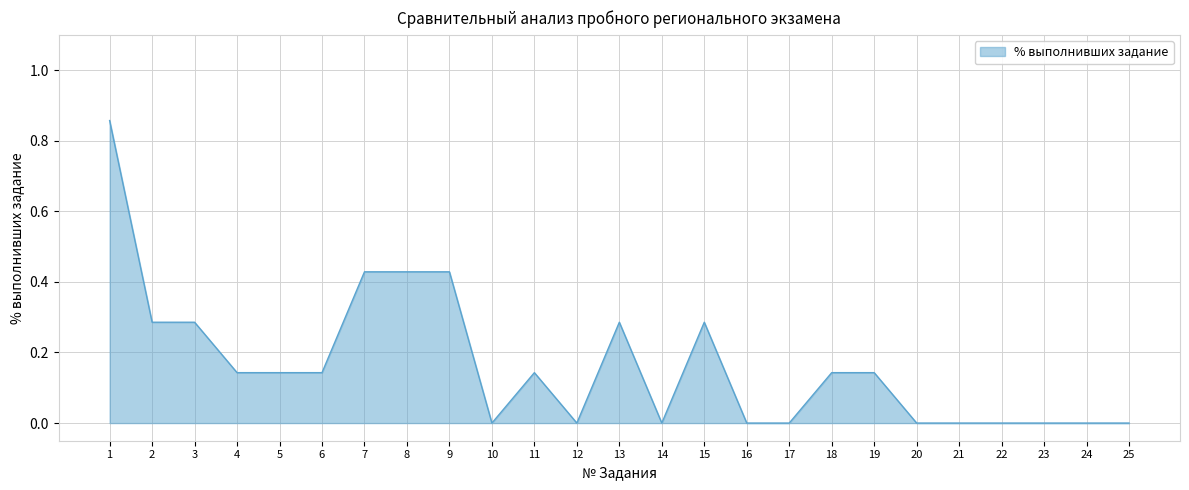

What is the change in value from 15 to 20?

-0.3